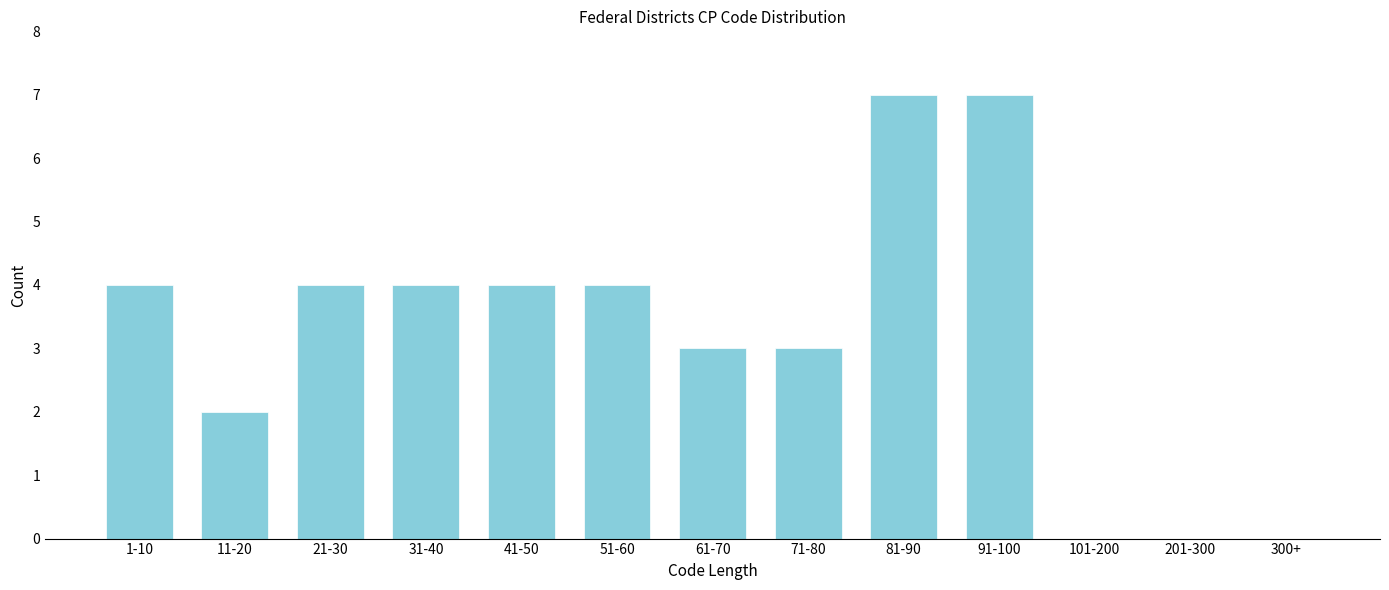

Reading right to left, what are all the values shown in this chart?

300+=0	201-300=0	101-200=0	91-100=7	81-90=7	71-80=3	61-70=3	51-60=4	41-50=4	31-40=4	21-30=4	11-20=2	1-10=4